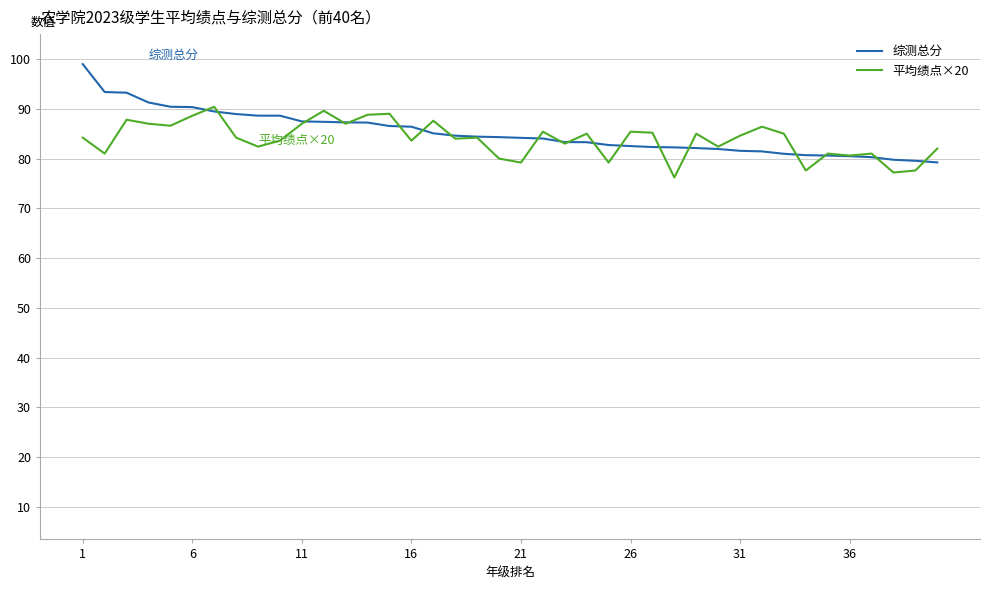

Rank the series by their maximum value, from lowest to highest.

平均绩点×20, 综测总分